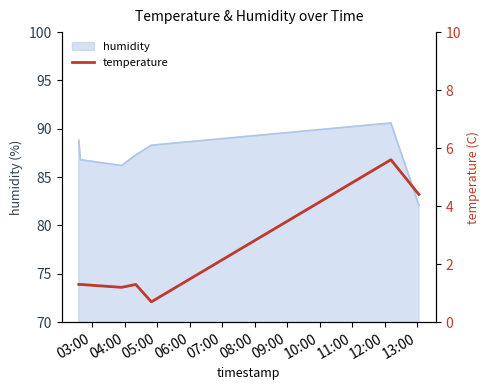

How many points are higher than both their immediate neighbors (excluding endpoints)?

2